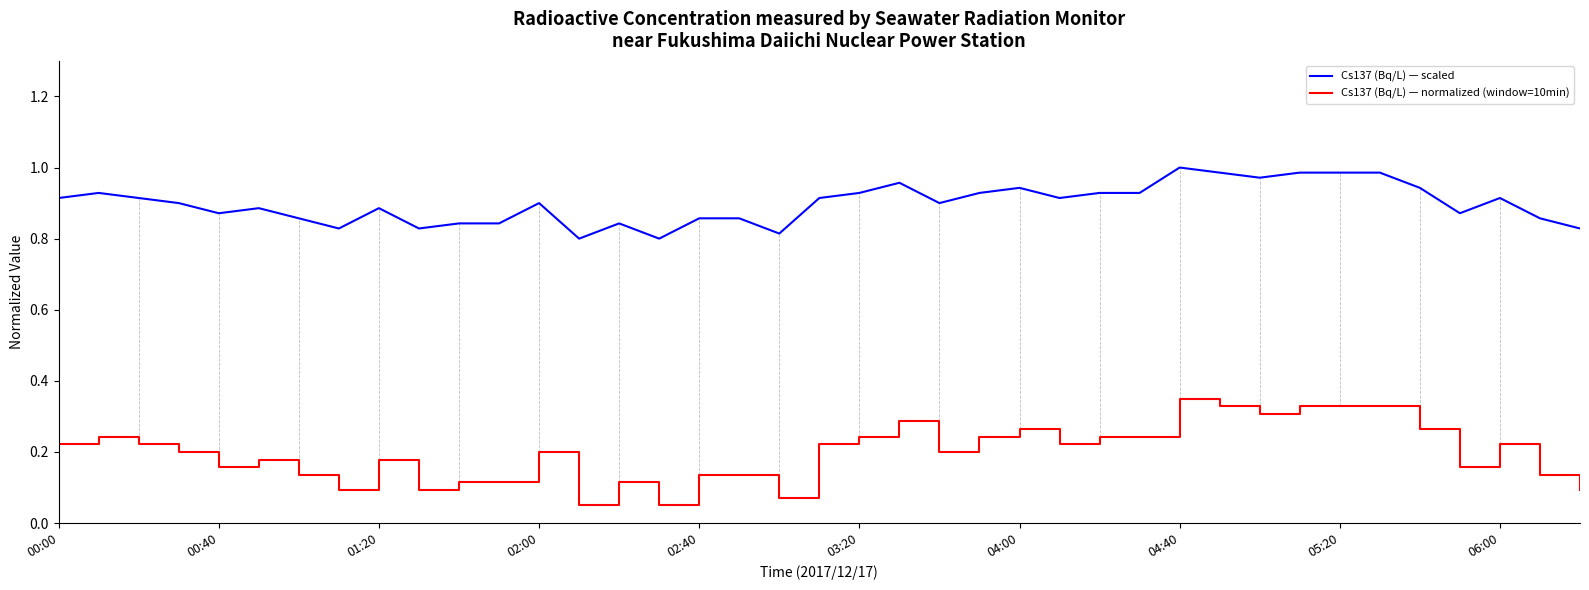

Which series has the largest total across all categories?

Cs137 (Bq/L) — scaled